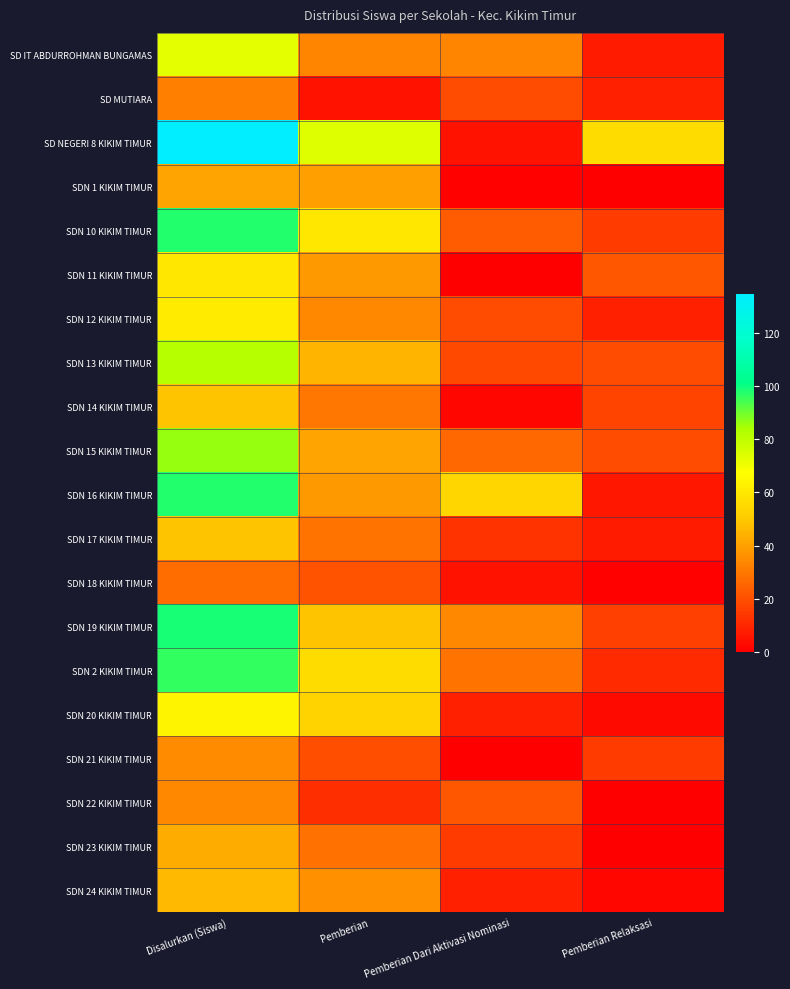

Reading left to right, what are all the values shown in this chart?

SD IT ABDURROHMAN BUNGAMAS: Disalurkan (Siswa)=73	Pemberian=33	Pemberian Dari Aktivasi Nominasi=33	Pemberian Relaksasi=7
SD MUTIARA: Disalurkan (Siswa)=32	Pemberian=5	Pemberian Dari Aktivasi Nominasi=19	Pemberian Relaksasi=8
SD NEGERI 8 KIKIM TIMUR: Disalurkan (Siswa)=135	Pemberian=74	Pemberian Dari Aktivasi Nominasi=5	Pemberian Relaksasi=56
SDN 1 KIKIM TIMUR: Disalurkan (Siswa)=41	Pemberian=40	Pemberian Dari Aktivasi Nominasi=1	Pemberian Relaksasi=0
SDN 10 KIKIM TIMUR: Disalurkan (Siswa)=98	Pemberian=60	Pemberian Dari Aktivasi Nominasi=23	Pemberian Relaksasi=15
SDN 11 KIKIM TIMUR: Disalurkan (Siswa)=60	Pemberian=38	Pemberian Dari Aktivasi Nominasi=0	Pemberian Relaksasi=22
SDN 12 KIKIM TIMUR: Disalurkan (Siswa)=61	Pemberian=34	Pemberian Dari Aktivasi Nominasi=19	Pemberian Relaksasi=8
SDN 13 KIKIM TIMUR: Disalurkan (Siswa)=82	Pemberian=45	Pemberian Dari Aktivasi Nominasi=18	Pemberian Relaksasi=19
SDN 14 KIKIM TIMUR: Disalurkan (Siswa)=49	Pemberian=30	Pemberian Dari Aktivasi Nominasi=2	Pemberian Relaksasi=17
SDN 15 KIKIM TIMUR: Disalurkan (Siswa)=86	Pemberian=41	Pemberian Dari Aktivasi Nominasi=26	Pemberian Relaksasi=19
SDN 16 KIKIM TIMUR: Disalurkan (Siswa)=98	Pemberian=38	Pemberian Dari Aktivasi Nominasi=54	Pemberian Relaksasi=6
SDN 17 KIKIM TIMUR: Disalurkan (Siswa)=49	Pemberian=29	Pemberian Dari Aktivasi Nominasi=13	Pemberian Relaksasi=7
SDN 18 KIKIM TIMUR: Disalurkan (Siswa)=27	Pemberian=21	Pemberian Dari Aktivasi Nominasi=5	Pemberian Relaksasi=1
SDN 19 KIKIM TIMUR: Disalurkan (Siswa)=99	Pemberian=49	Pemberian Dari Aktivasi Nominasi=34	Pemberian Relaksasi=16
SDN 2 KIKIM TIMUR: Disalurkan (Siswa)=96	Pemberian=56	Pemberian Dari Aktivasi Nominasi=29	Pemberian Relaksasi=11
SDN 20 KIKIM TIMUR: Disalurkan (Siswa)=64	Pemberian=53	Pemberian Dari Aktivasi Nominasi=8	Pemberian Relaksasi=3
SDN 21 KIKIM TIMUR: Disalurkan (Siswa)=35	Pemberian=20	Pemberian Dari Aktivasi Nominasi=0	Pemberian Relaksasi=15
SDN 22 KIKIM TIMUR: Disalurkan (Siswa)=34	Pemberian=12	Pemberian Dari Aktivasi Nominasi=22	Pemberian Relaksasi=0
SDN 23 KIKIM TIMUR: Disalurkan (Siswa)=43	Pemberian=28	Pemberian Dari Aktivasi Nominasi=15	Pemberian Relaksasi=0
SDN 24 KIKIM TIMUR: Disalurkan (Siswa)=46	Pemberian=36	Pemberian Dari Aktivasi Nominasi=8	Pemberian Relaksasi=2